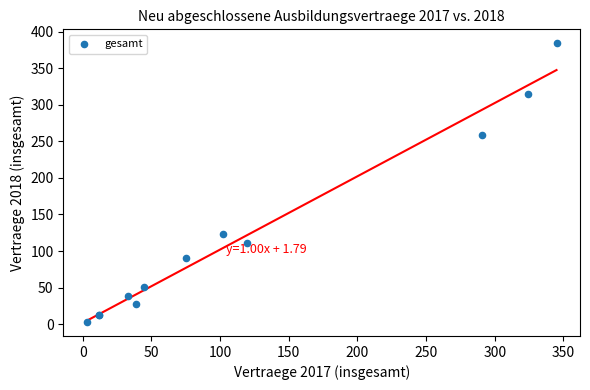

What Y value in the scatter plot is closest to 193?

258